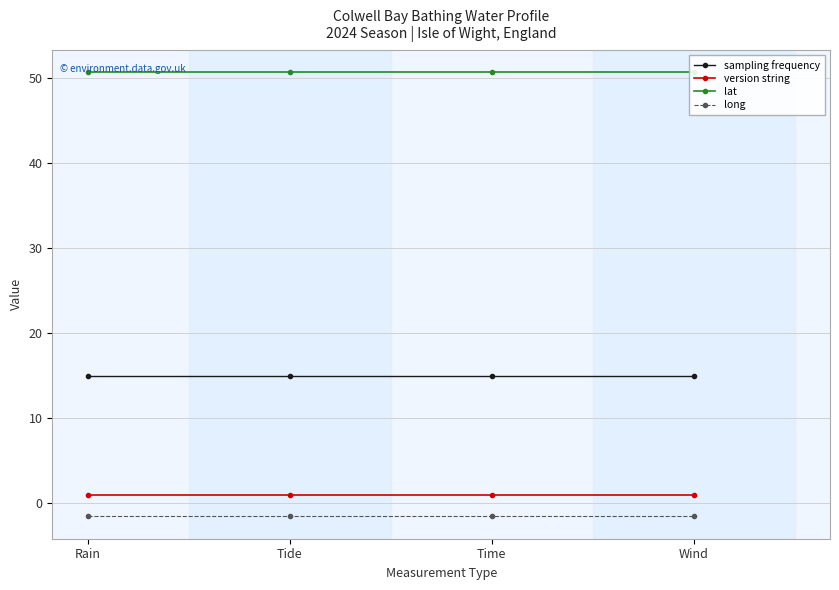

Does the chart display data point markers on the line(s)?

Yes